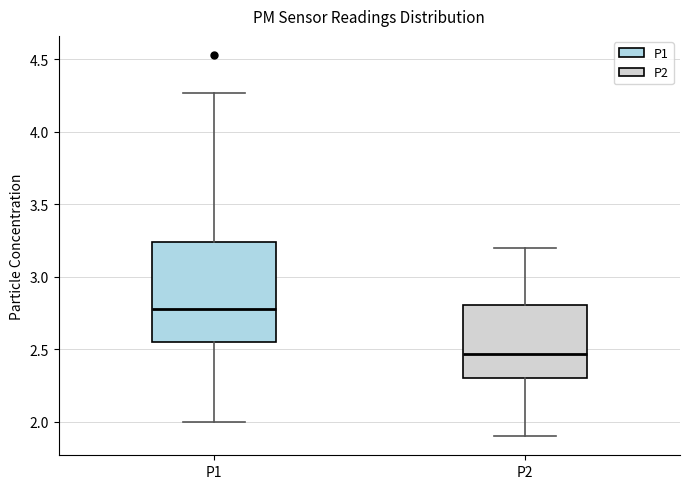

Comparing the boxes themselves (not the whiskers), which one is the tallest?

P1